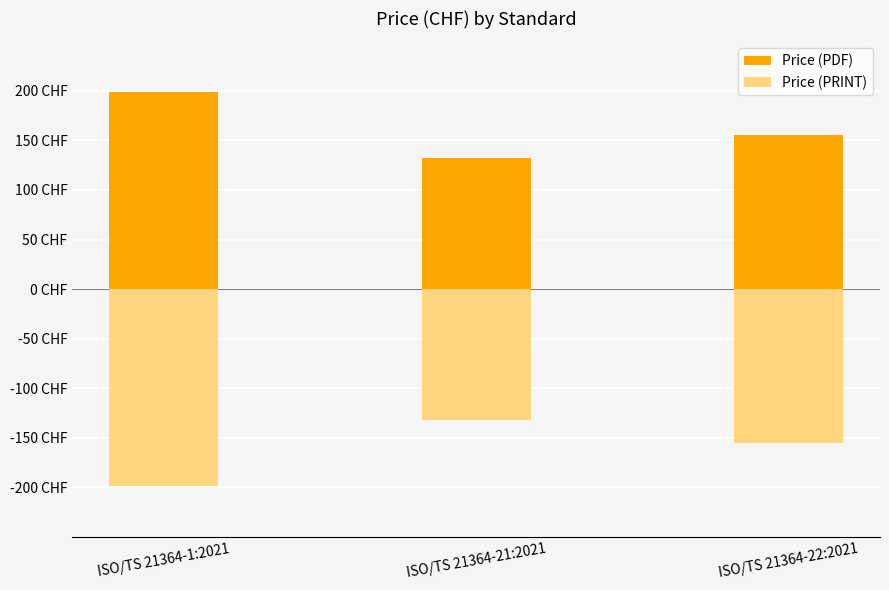

How many Price (PRINT) values are between -199 and -132?

3